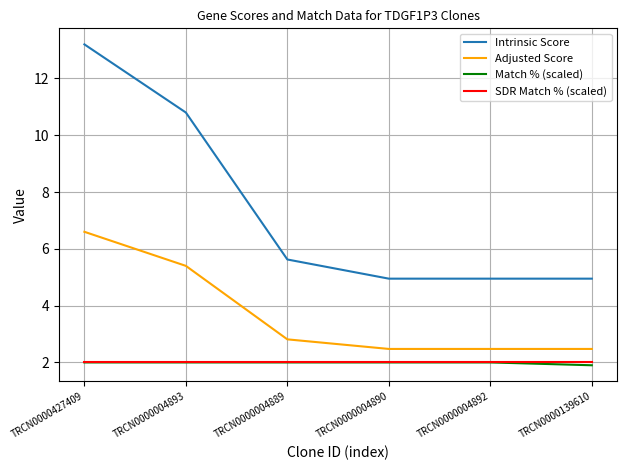

What is the total value across all series at TRCN0000139610?

11.3